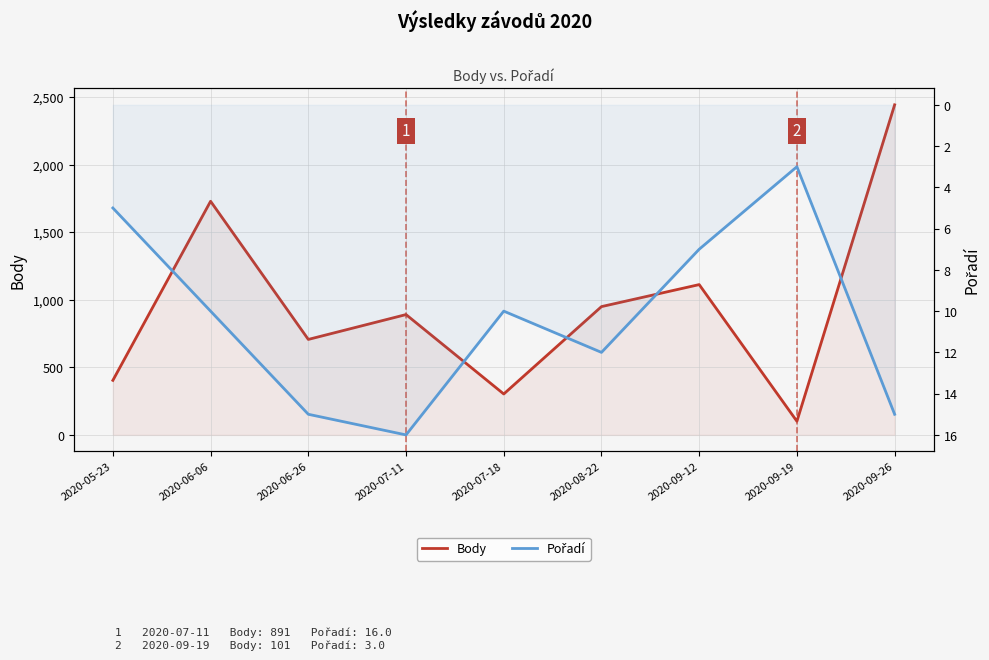

Reading left to right, what are all the values shown in this chart?

Body: 2020-05-23=404	2020-06-06=1730	2020-06-26=707	2020-07-11=891	2020-07-18=303	2020-08-22=950	2020-09-12=1113	2020-09-19=101	2020-09-26=2444
Pořadí: 2020-05-23=5	2020-06-06=10	2020-06-26=15	2020-07-11=16	2020-07-18=10	2020-08-22=12	2020-09-12=7	2020-09-19=3	2020-09-26=15